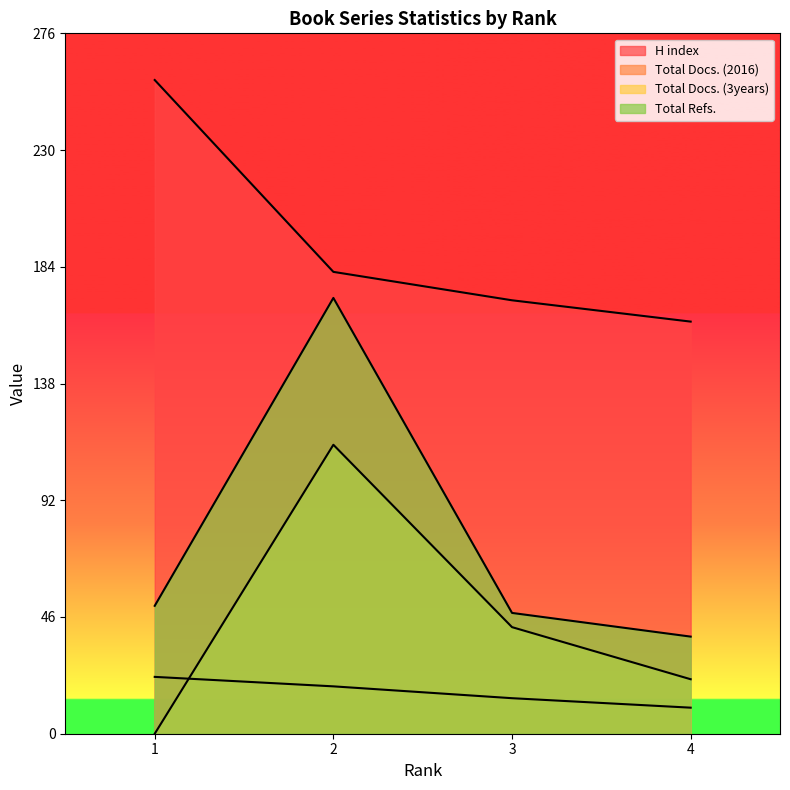

Which label corresponds to the largest value in the chart?

1